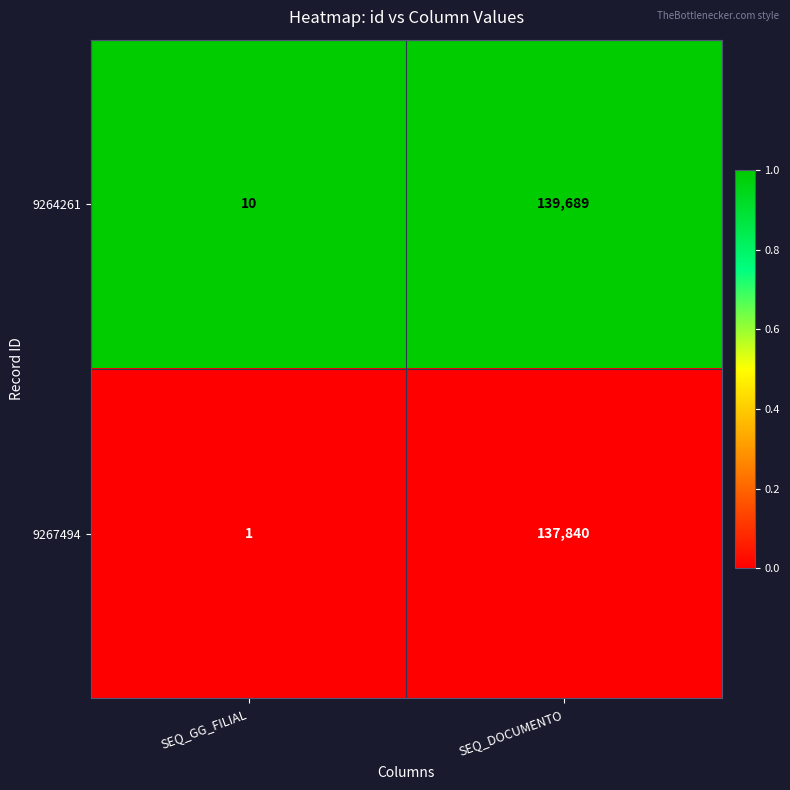

Reading right to left, what are all the values shown in this chart?

9264261: 139689	10
9267494: 137840	1